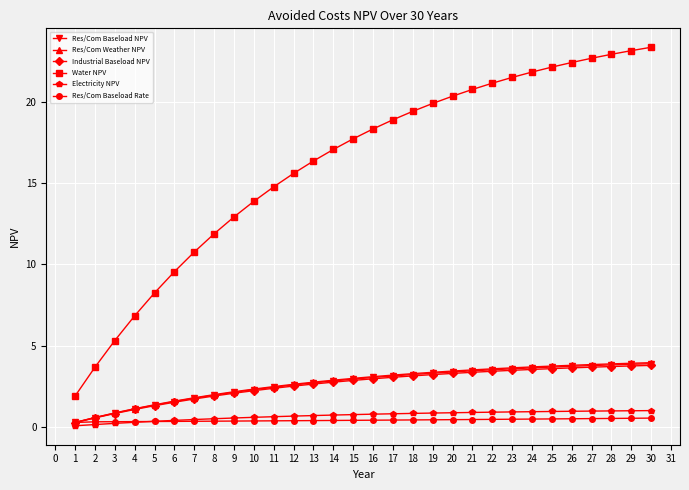

The Industrial Baseload NPV series shows 5.7 at 30. True or false?

False